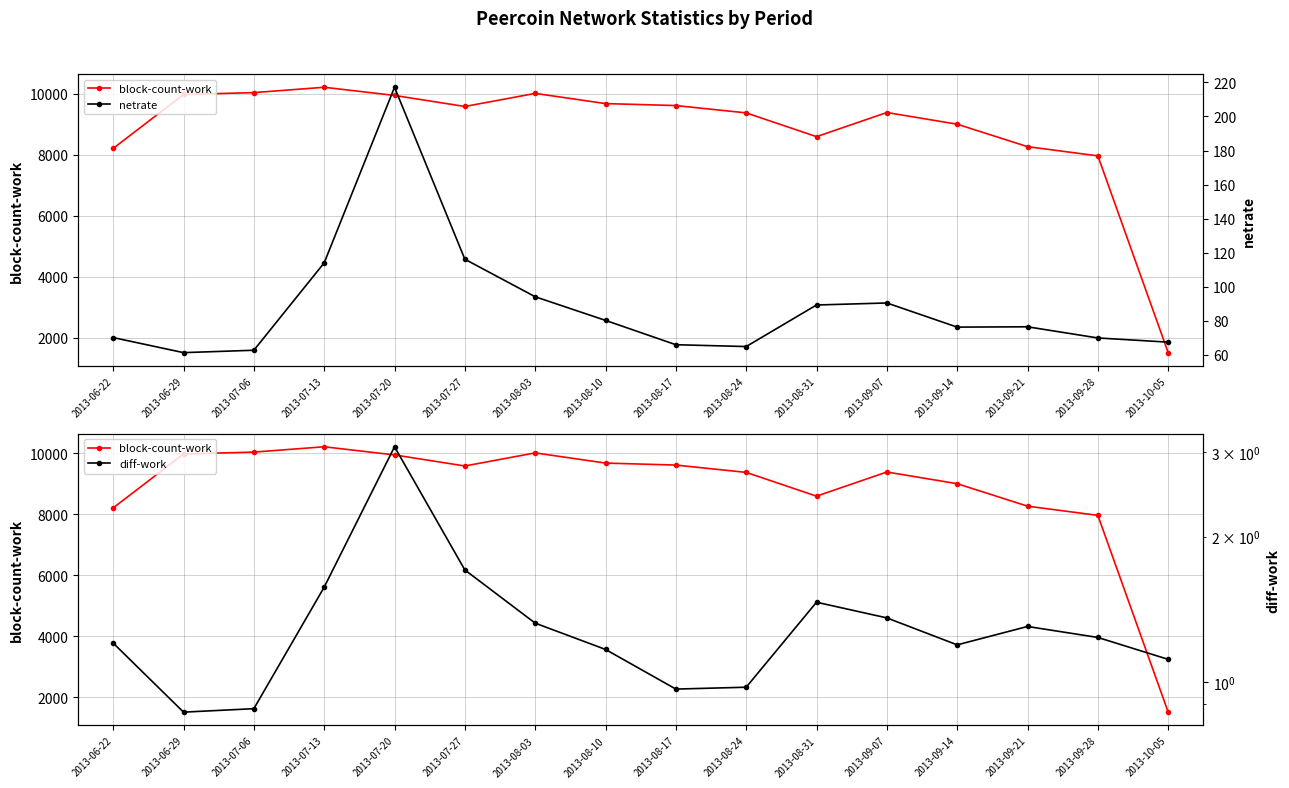

Reading left to right, extract all data points from this chart.

block-count-work: 2013-06-22=8211.0	2013-06-29=9979.0	2013-07-06=10041.0	2013-07-13=10216.0	2013-07-20=9948.0	2013-07-27=9586.0	2013-08-03=10015.0	2013-08-10=9681.0	2013-08-17=9616.0	2013-08-24=9376.0	2013-08-31=8596.0	2013-09-07=9388.0	2013-09-14=9005.0	2013-09-21=8268.0	2013-09-28=7966.0	2013-10-05=1512.0
netrate: 2013-06-22=70.1	2013-06-29=61.3	2013-07-06=62.7	2013-07-13=114.0	2013-07-20=217.1	2013-07-27=116.2	2013-08-03=94.1	2013-08-10=80.2	2013-08-17=65.9	2013-08-24=64.9	2013-08-31=89.3	2013-09-07=90.5	2013-09-14=76.3	2013-09-21=76.5	2013-09-28=69.9	2013-10-05=67.5
diff-work: 2013-06-22=1.2	2013-06-29=0.9	2013-07-06=0.9	2013-07-13=1.6	2013-07-20=3.1	2013-07-27=1.7	2013-08-03=1.3	2013-08-10=1.2	2013-08-17=1.0	2013-08-24=1.0	2013-08-31=1.5	2013-09-07=1.4	2013-09-14=1.2	2013-09-21=1.3	2013-09-28=1.2	2013-10-05=1.1